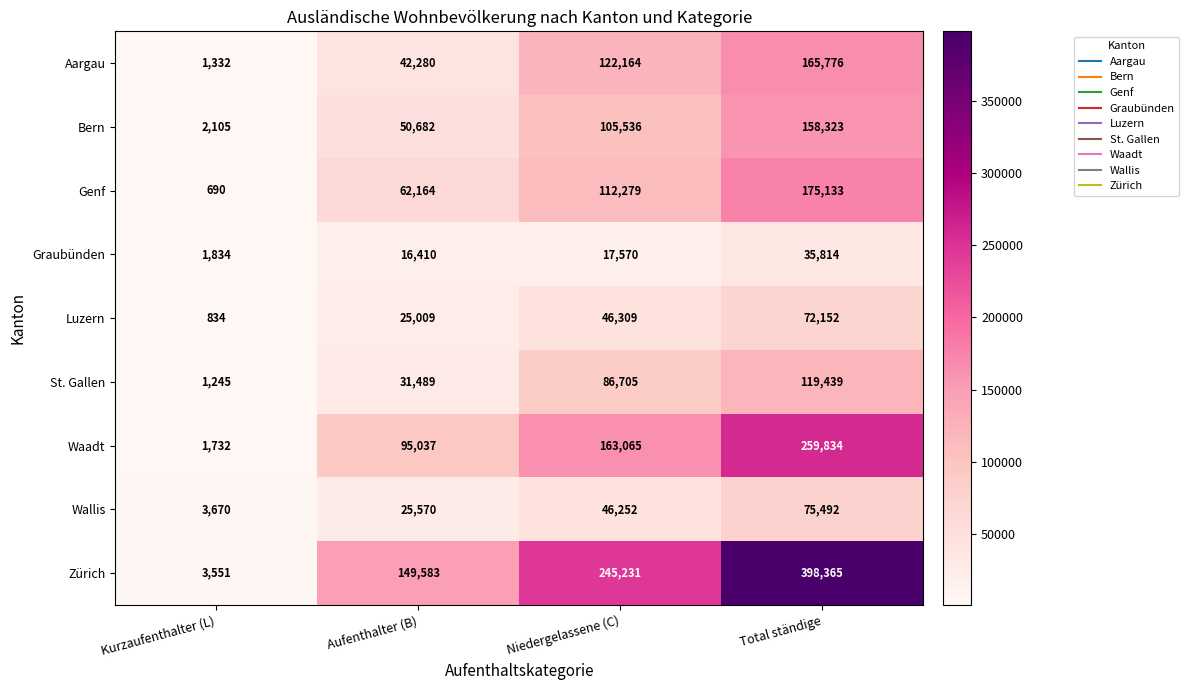

Which series has the largest total across all categories?

Zürich